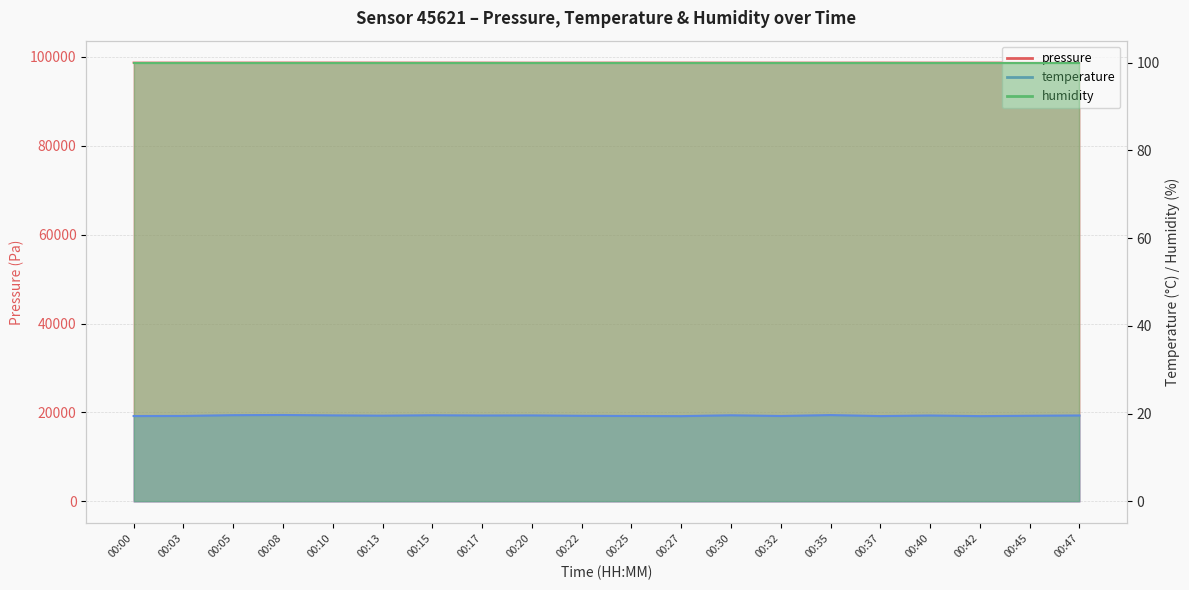

At which category does temperature reach its first local valley?

00:13